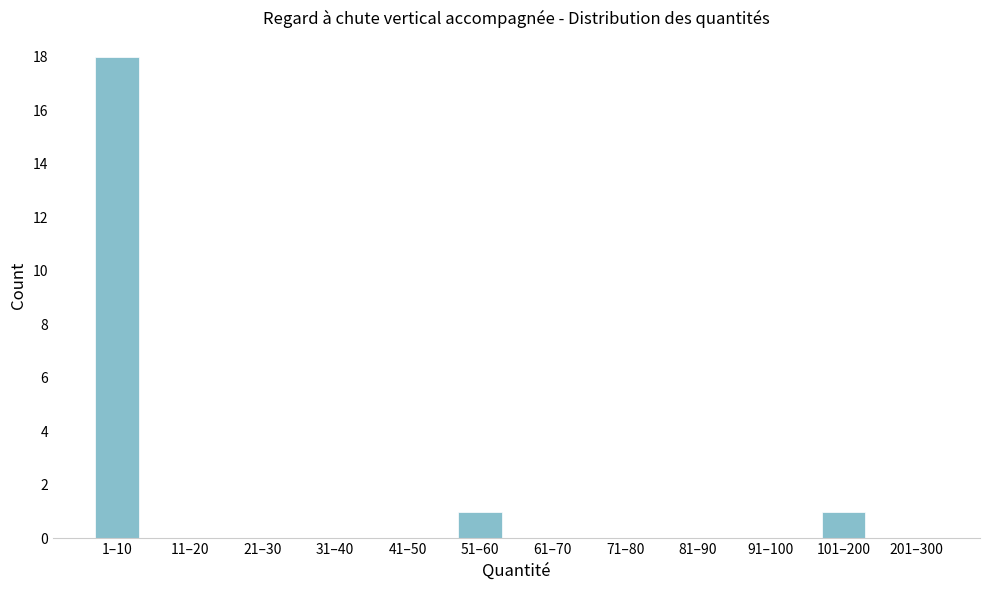

Reading left to right, extract all data points from this chart.

1–10=18	11–20=0	21–30=0	31–40=0	41–50=0	51–60=1	61–70=0	71–80=0	81–90=0	91–100=0	101–200=1	201–300=0